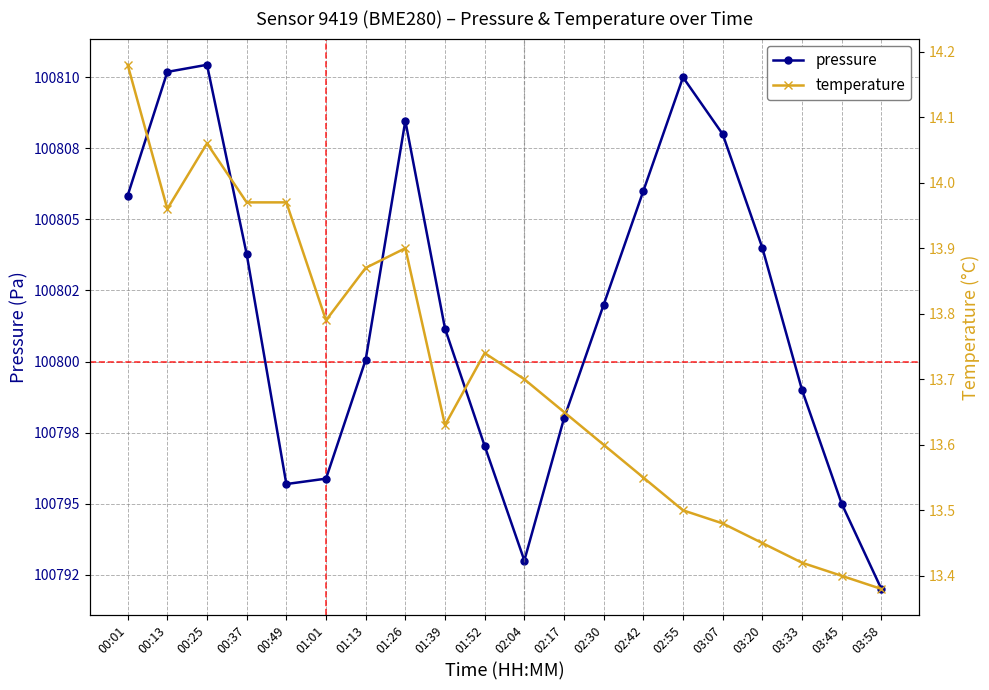

True or false: temperature has a value of 13.9 at 01:26.

True